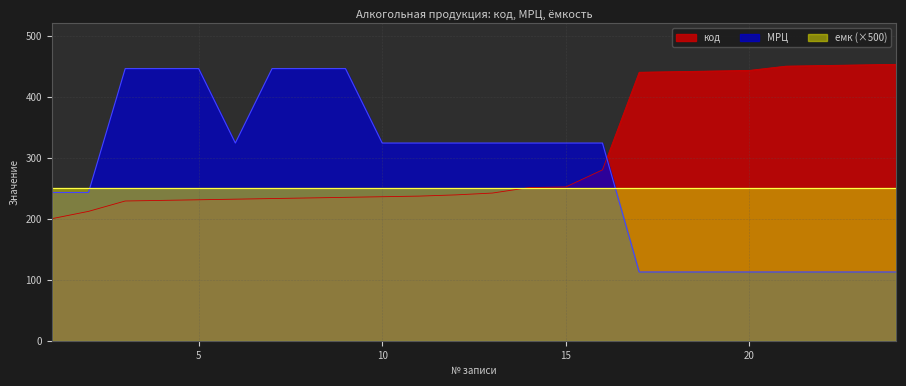

Rank the categories by МРЦ value from lowest to highest.

17, 18, 19, 20, 21, 22, 23, 24, 1, 2, 6, 10, 11, 12, 13, 14, 15, 16, 3, 4, 5, 7, 8, 9